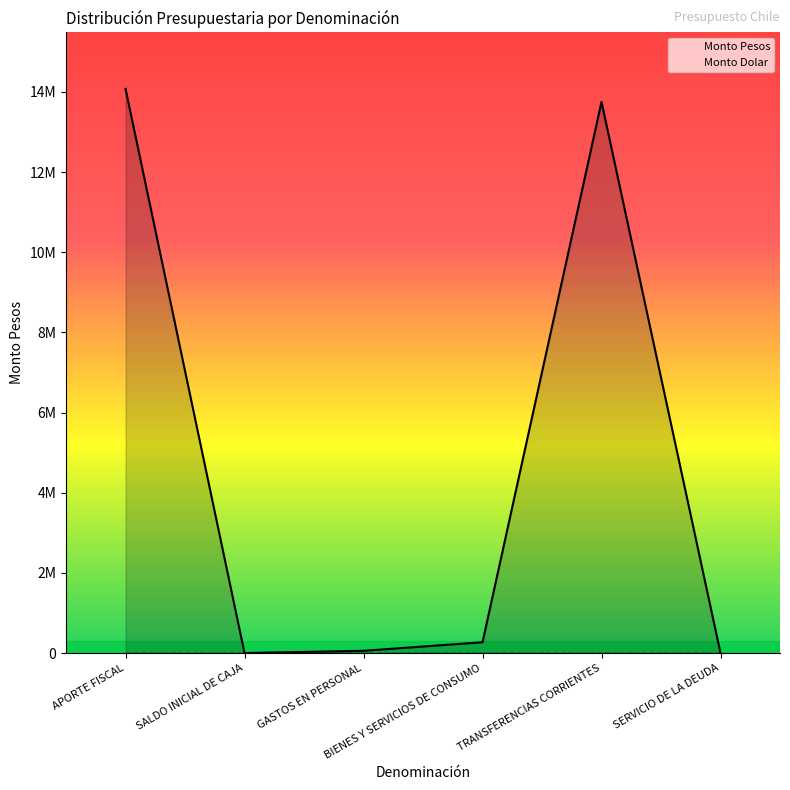

Does the chart have visible grid lines?

No